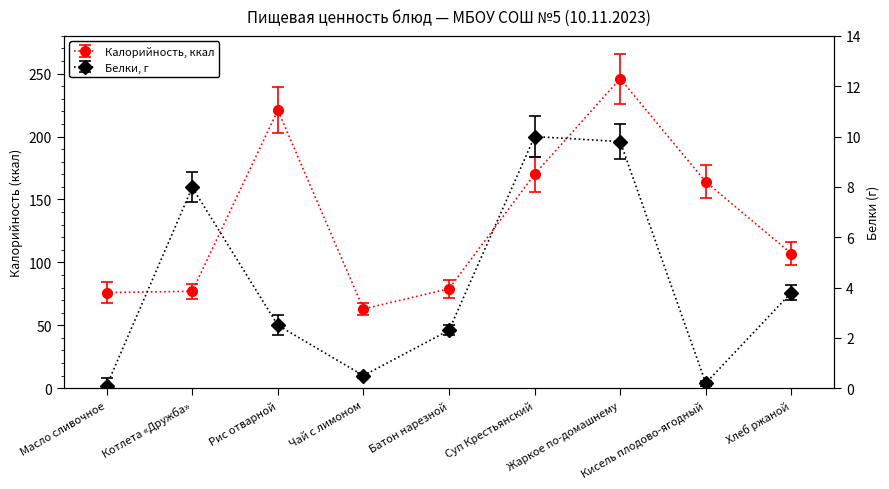

At how many categories does at least one series exceed 167?

3